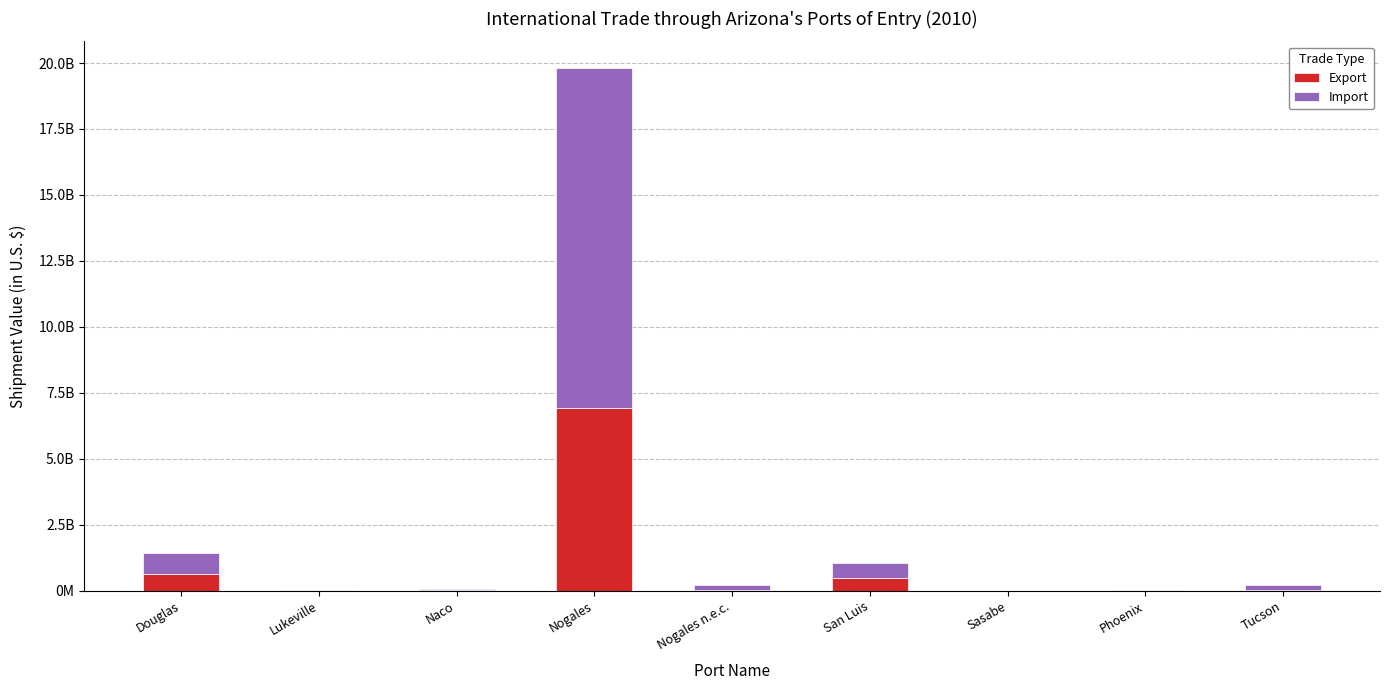

Which series has the largest range (max minus min)?

Import